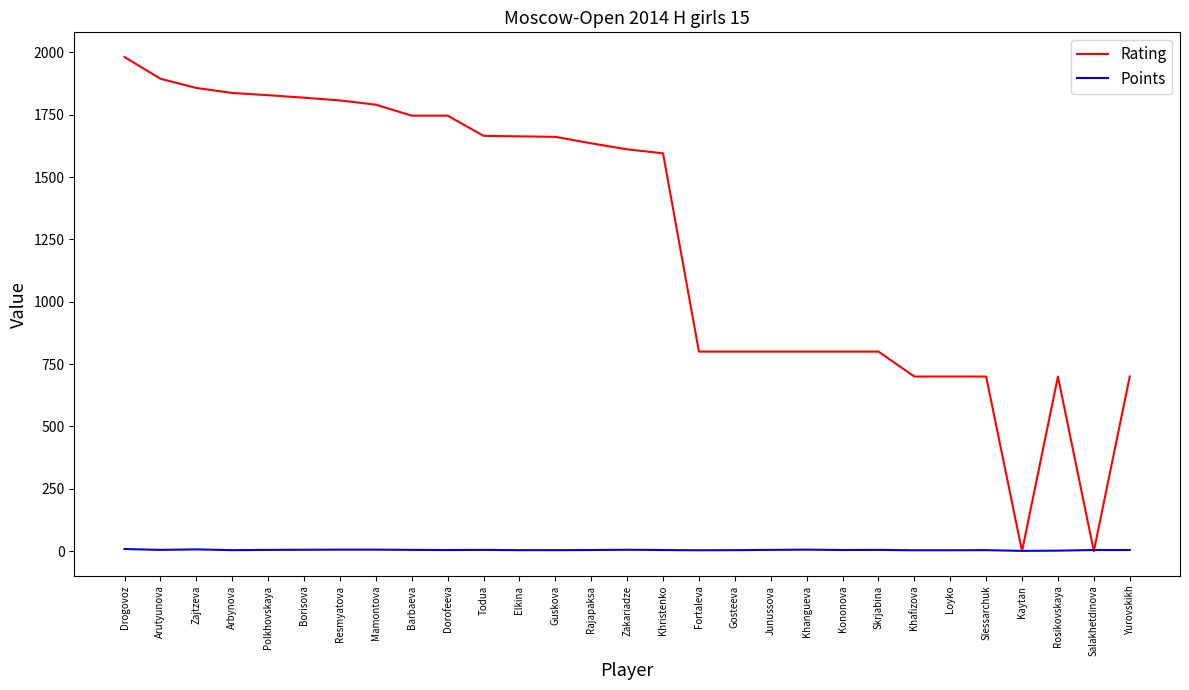

What is the spread (max minus min) of values at Gosteeva?

796.0